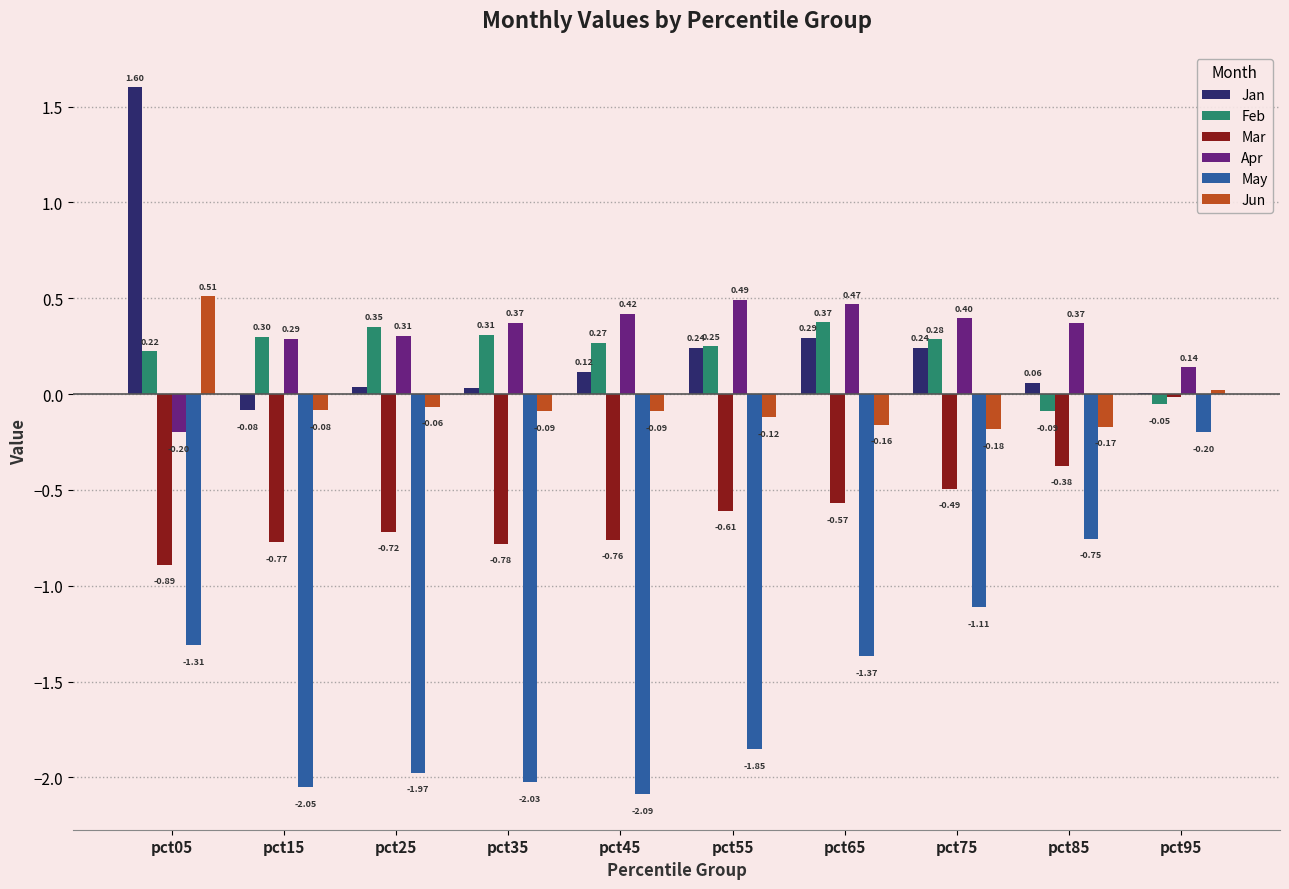

Count the Apr values in the range 0 to 1.

9